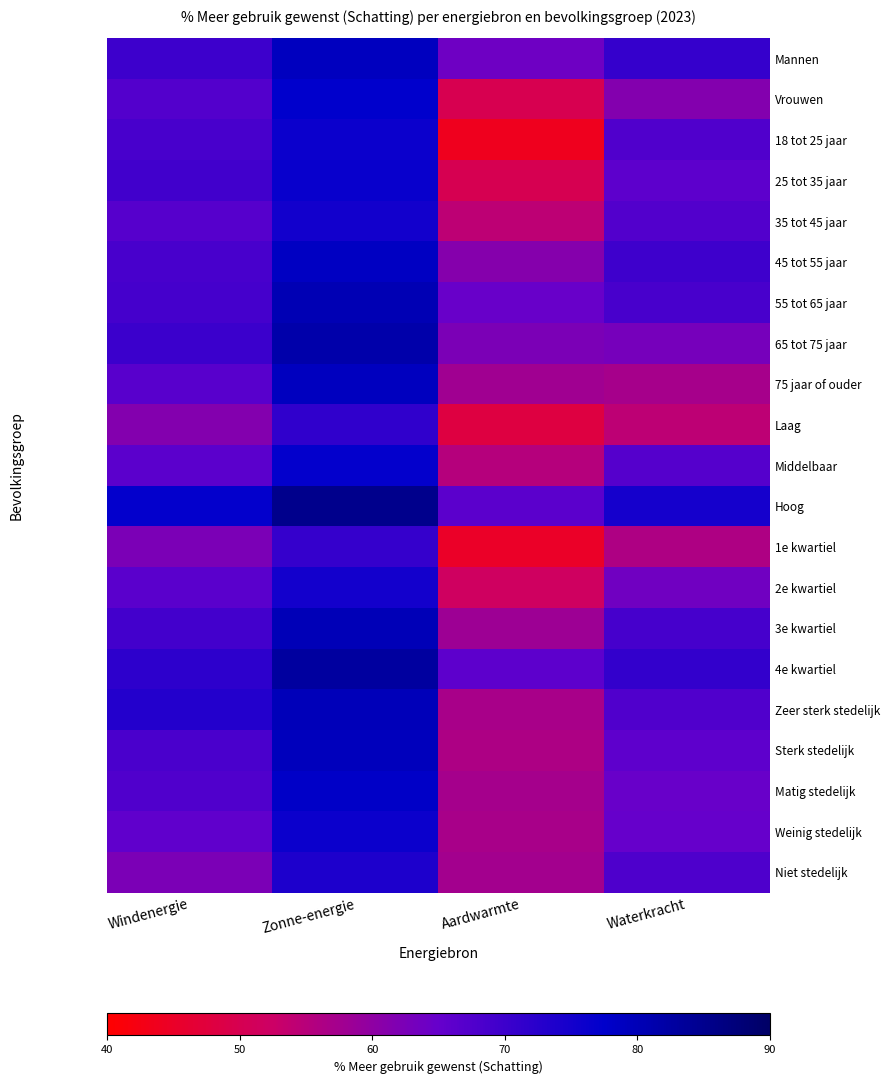

Reading left to right, extract all data points from this chart.

Mannen: Windenergie=70.0	Zonne-energie=79.0	Aardwarmte=64.0	Waterkracht=71.0
Vrouwen: Windenergie=67.2	Zonne-energie=77.4	Aardwarmte=49.8	Waterkracht=61.3
18 tot 25 jaar: Windenergie=68.7	Zonne-energie=76.0	Aardwarmte=43.9	Waterkracht=67.7
25 tot 35 jaar: Windenergie=69.3	Zonne-energie=76.4	Aardwarmte=50.1	Waterkracht=66.1
35 tot 45 jaar: Windenergie=66.8	Zonne-energie=75.2	Aardwarmte=54.3	Waterkracht=67.4
45 tot 55 jaar: Windenergie=68.7	Zonne-energie=78.5	Aardwarmte=61.1	Waterkracht=69.7
55 tot 65 jaar: Windenergie=69.1	Zonne-energie=80.3	Aardwarmte=64.7	Waterkracht=68.7
65 tot 75 jaar: Windenergie=70.2	Zonne-energie=81.6	Aardwarmte=62.4	Waterkracht=63.0
75 jaar of ouder: Windenergie=66.7	Zonne-energie=79.0	Aardwarmte=57.9	Waterkracht=57.1
Laag: Windenergie=61.3	Zonne-energie=71.5	Aardwarmte=48.2	Waterkracht=54.4
Middelbaar: Windenergie=66.2	Zonne-energie=77.1	Aardwarmte=55.4	Waterkracht=67.1
Hoog: Windenergie=77.1	Zonne-energie=85.2	Aardwarmte=66.2	Waterkracht=74.9
1e kwartiel: Windenergie=62.4	Zonne-energie=71.0	Aardwarmte=44.9	Waterkracht=56.1
2e kwartiel: Windenergie=66.4	Zonne-energie=75.1	Aardwarmte=51.9	Waterkracht=63.7
3e kwartiel: Windenergie=69.2	Zonne-energie=79.9	Aardwarmte=58.2	Waterkracht=68.8
4e kwartiel: Windenergie=72.0	Zonne-energie=82.8	Aardwarmte=66.1	Waterkracht=71.1
Zeer sterk stedelijk: Windenergie=73.1	Zonne-energie=79.8	Aardwarmte=56.9	Waterkracht=67.6
Sterk stedelijk: Windenergie=68.5	Zonne-energie=79.3	Aardwarmte=56.3	Waterkracht=65.9
Matig stedelijk: Windenergie=67.7	Zonne-energie=77.9	Aardwarmte=57.3	Waterkracht=64.8
Weinig stedelijk: Windenergie=65.7	Zonne-energie=76.1	Aardwarmte=56.8	Waterkracht=64.9
Niet stedelijk: Windenergie=62.3	Zonne-energie=73.9	Aardwarmte=57.4	Waterkracht=67.8